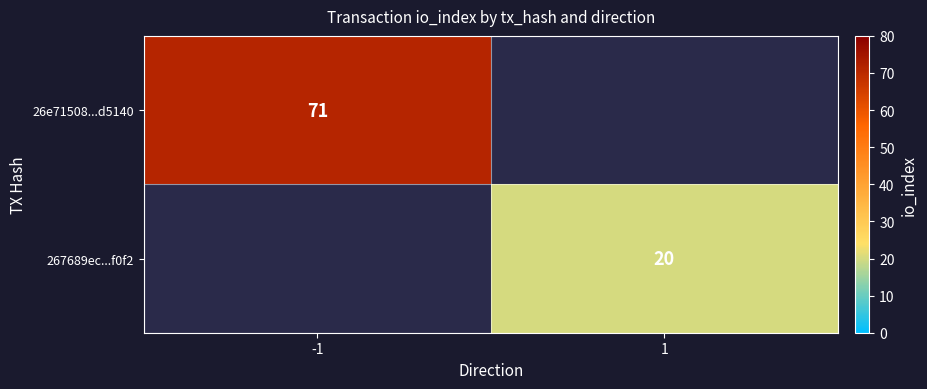

What is the smallest value displayed?

20.0